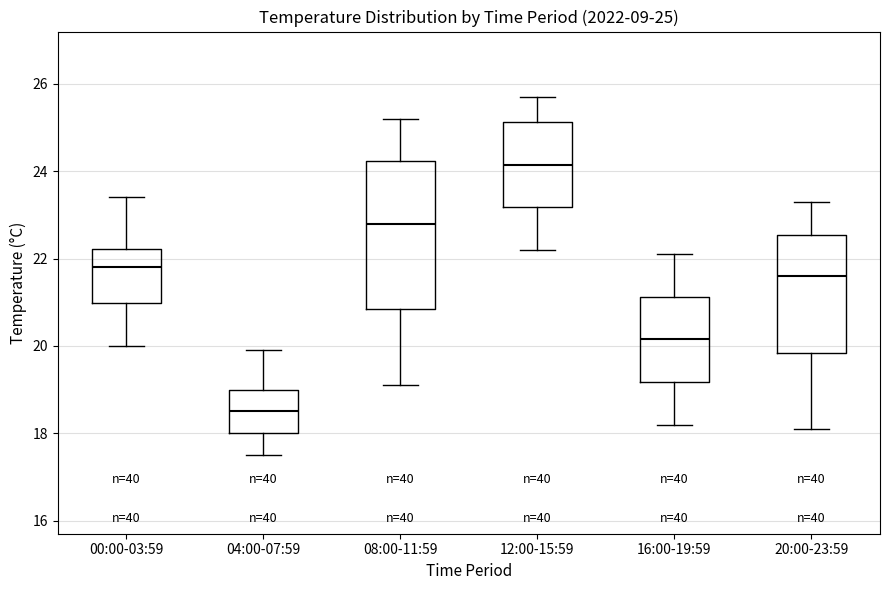

Comparing the boxes themselves (not the whiskers), which one is the tallest?

08:00-11:59